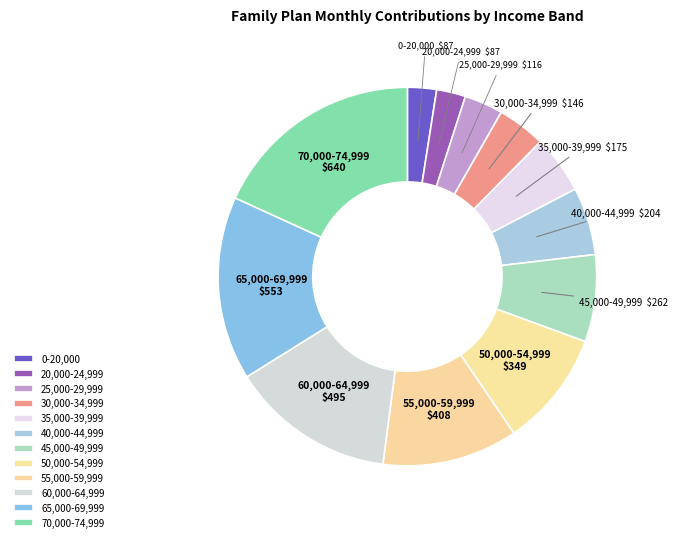

True or false: 40,000-44,999 accounts for 6% of the total.

True